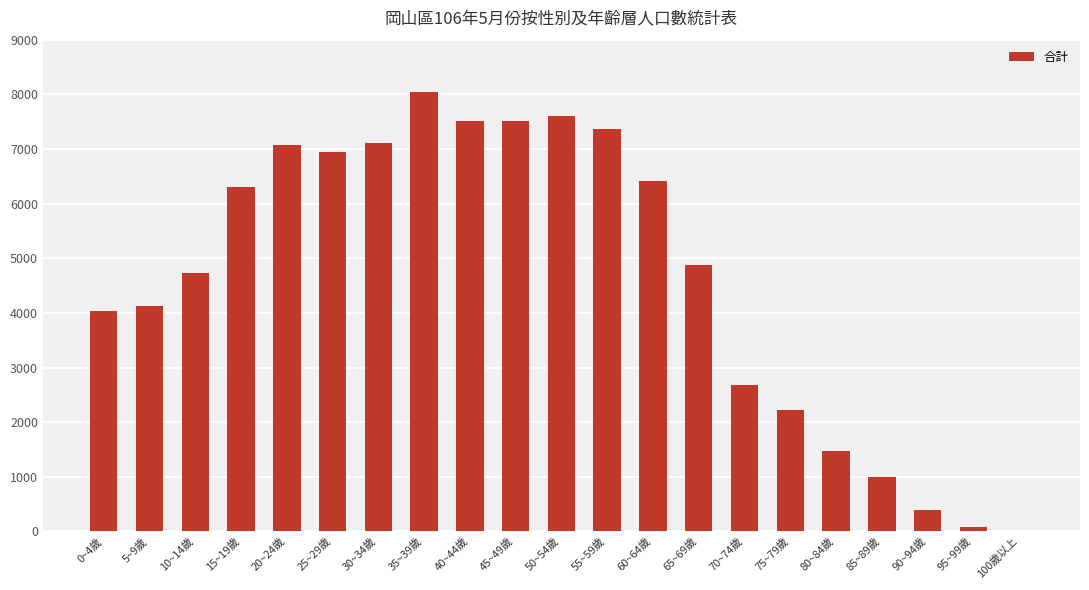

Between 60~64歲 and 20~24歲, which is larger?

20~24歲